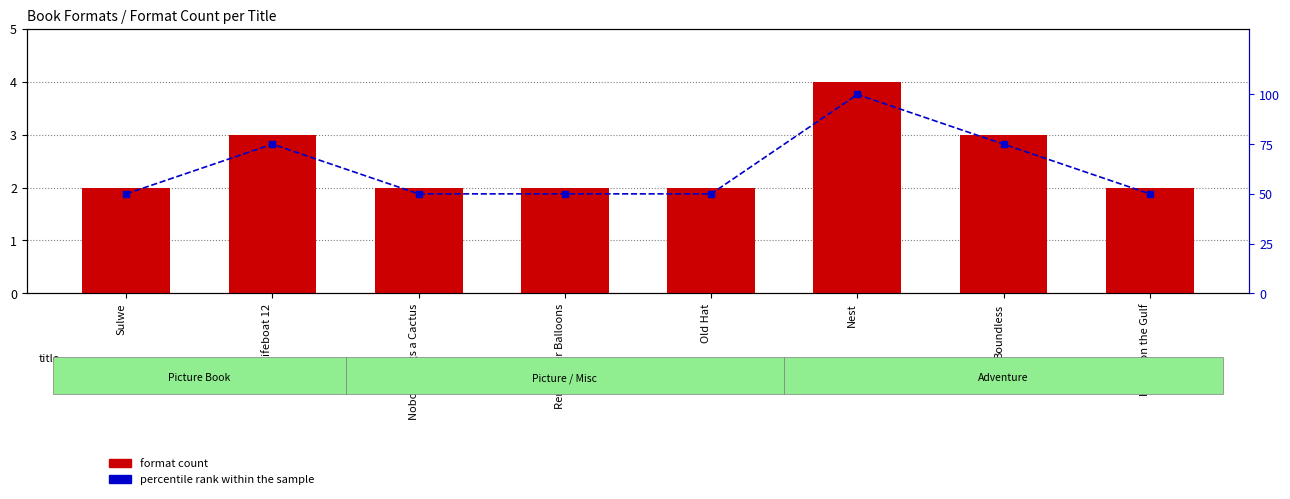

Is it true that percentile rank within the sample equals 100 at Nest?

True